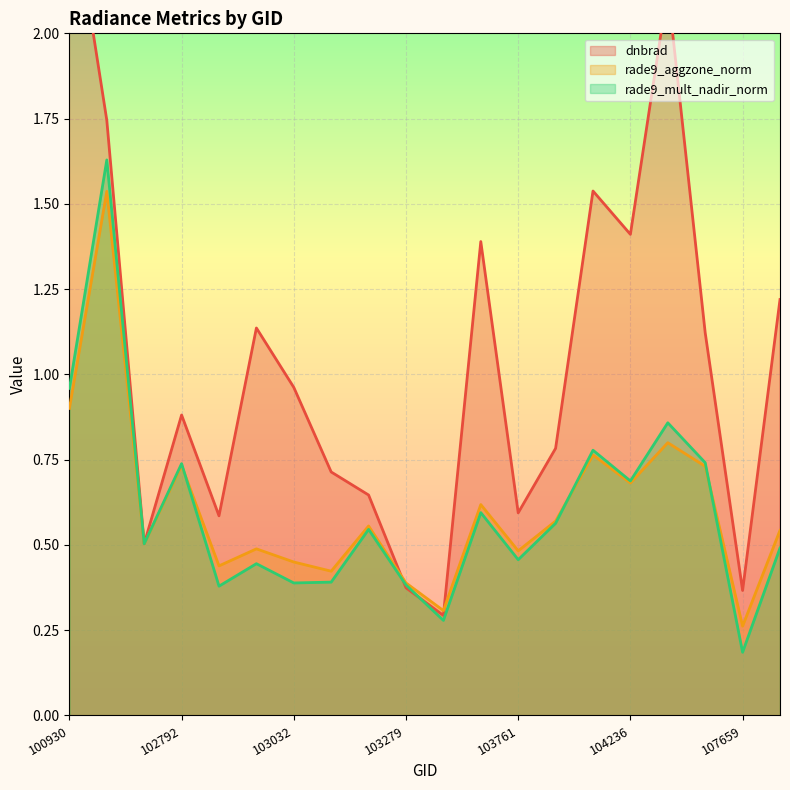

What is the maximum value shown in the chart?

2.4